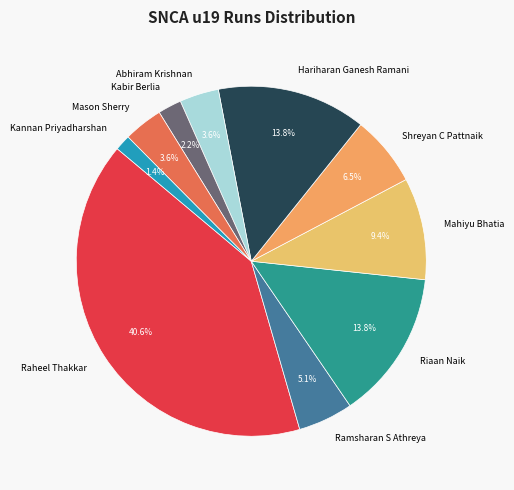

To the nearest percent, what is the difference between the largest and smallest slice percentages?

39%